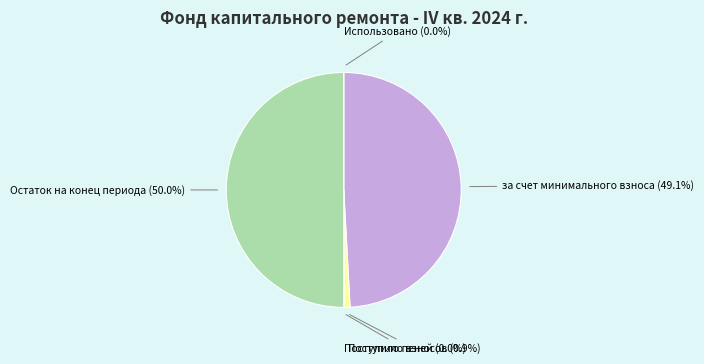

Is there any slice that represents more than half of the pie?

No